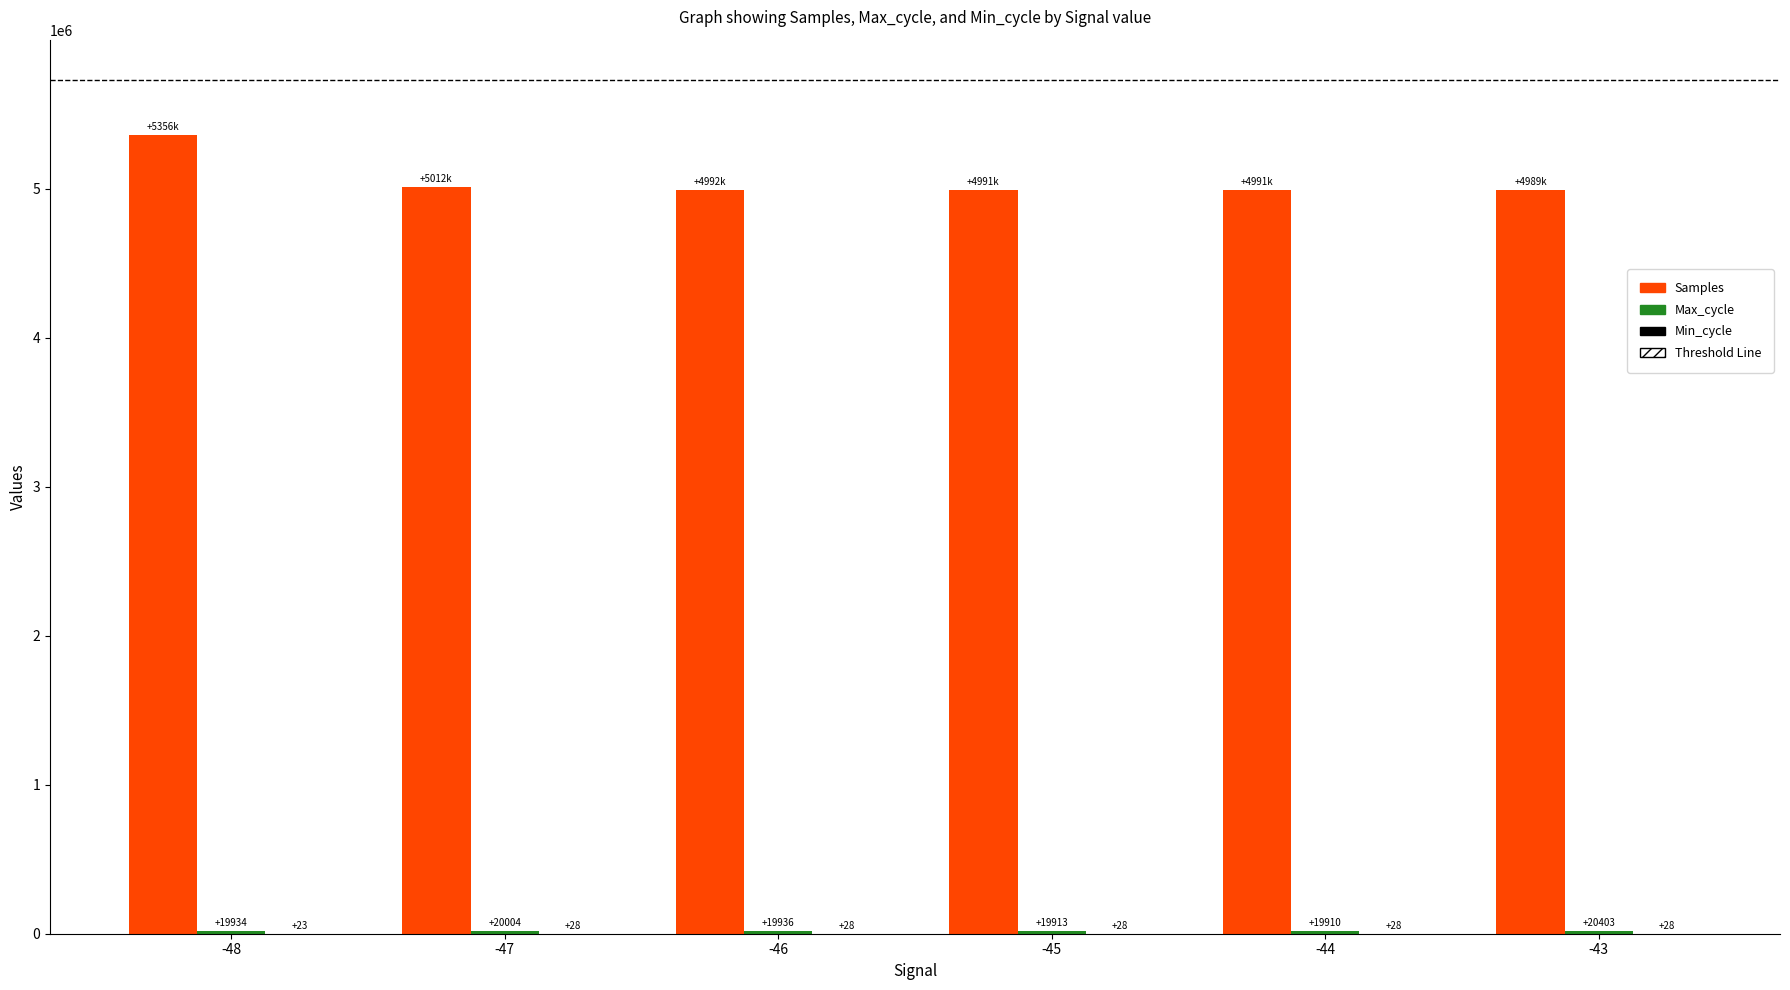

What is the maximum value shown in the chart?

5356019